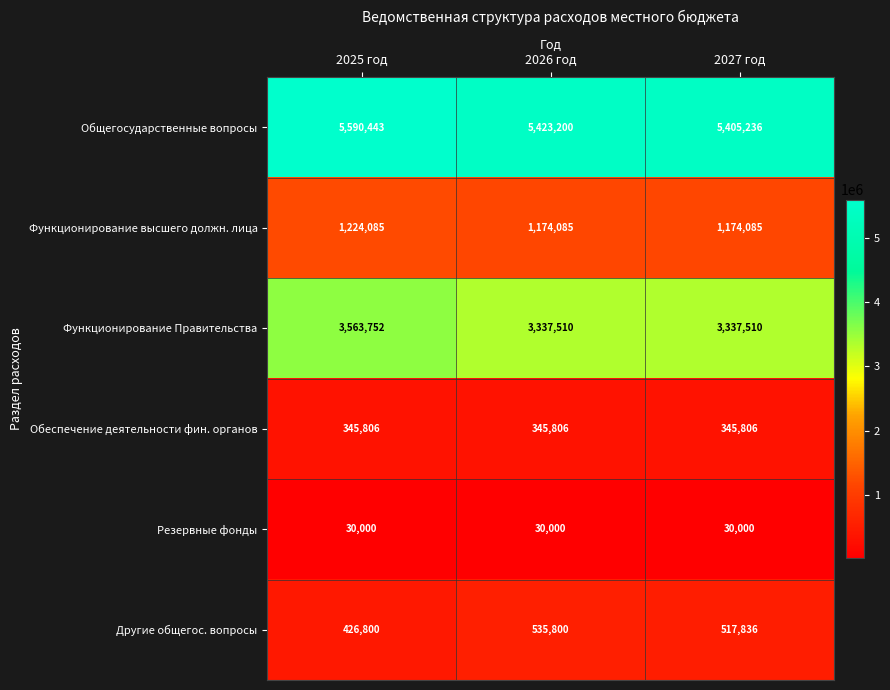

List the series in order of their peak value, highest first.

Общегосударственные вопросы, Функционирование Правительства, Функционирование высшего должн. лица, Другие общегос. вопросы, Обеспечение деятельности фин. органов, Резервные фонды